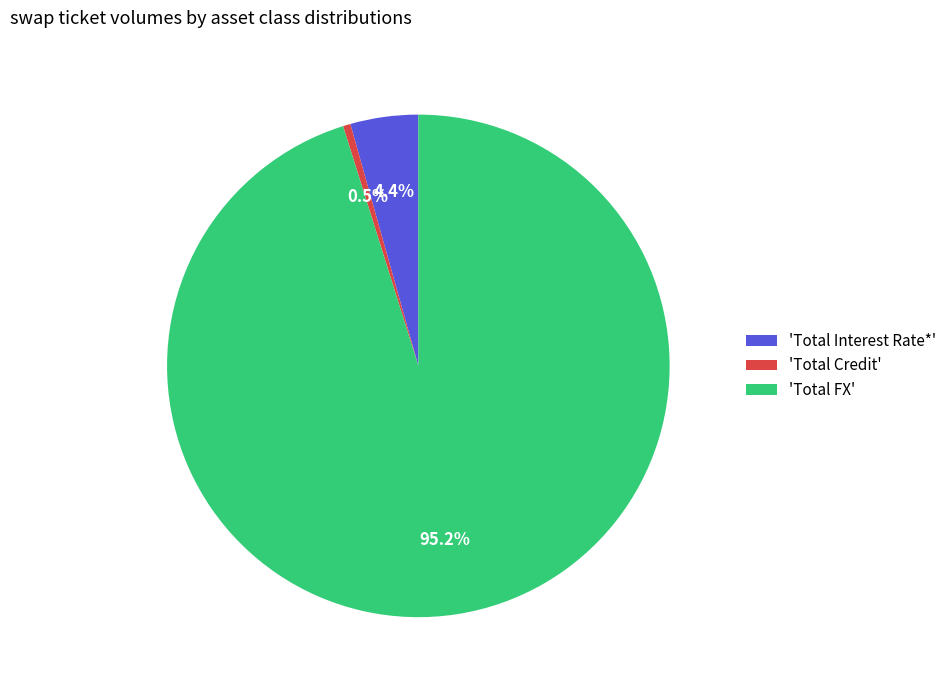

Which slice is the largest?

'Total FX'